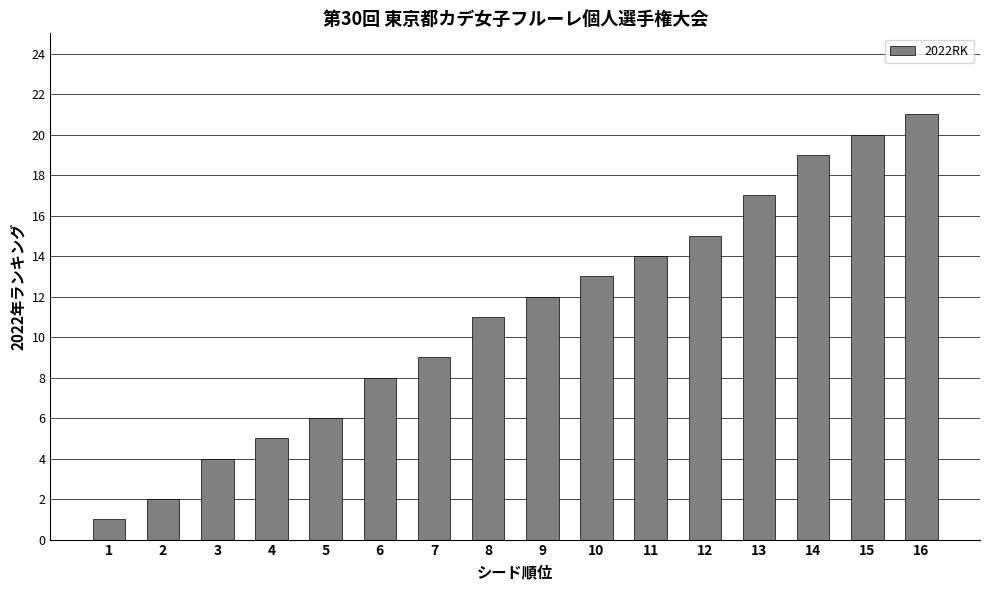

The chart shows a value of 27 at 12. True or false?

False